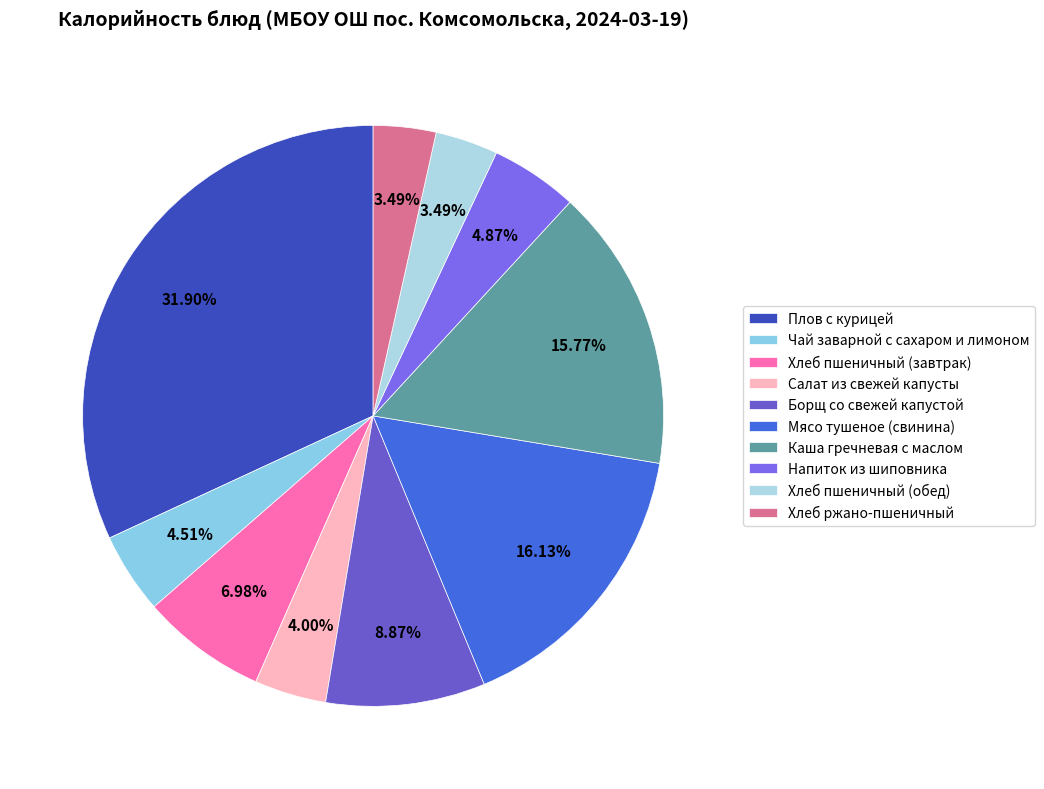

Which has a higher value, Напиток из шиповника or Мясо тушеное (свинина)?

Мясо тушеное (свинина)